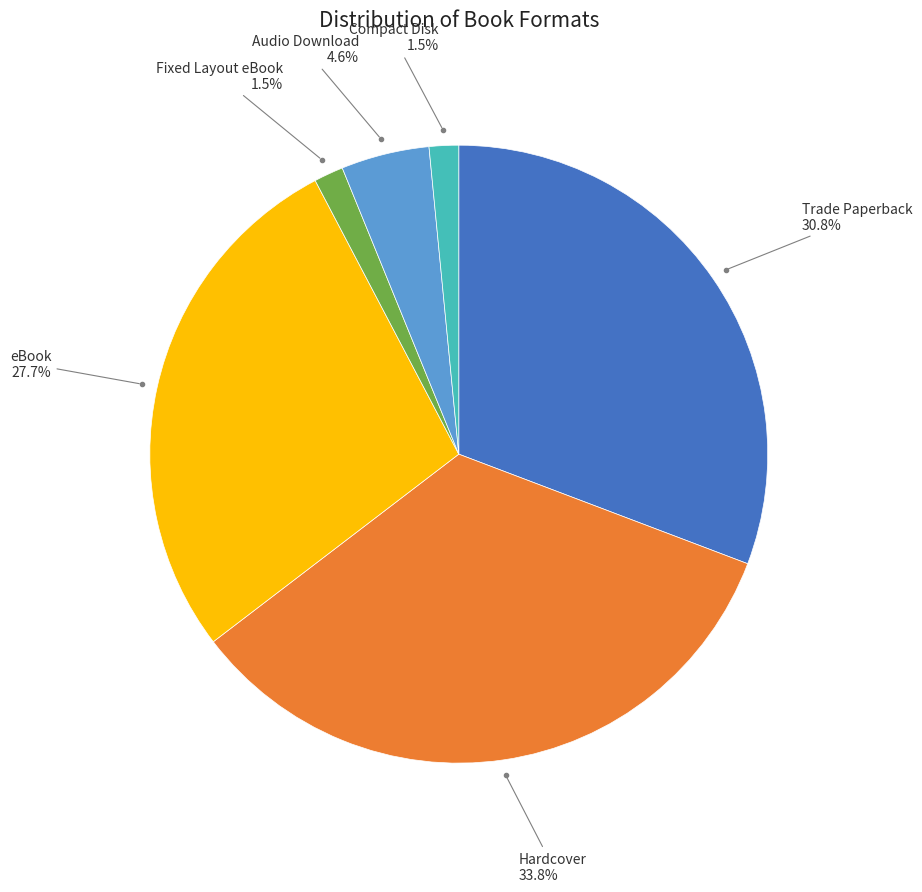

Does any single category account for the majority?

No